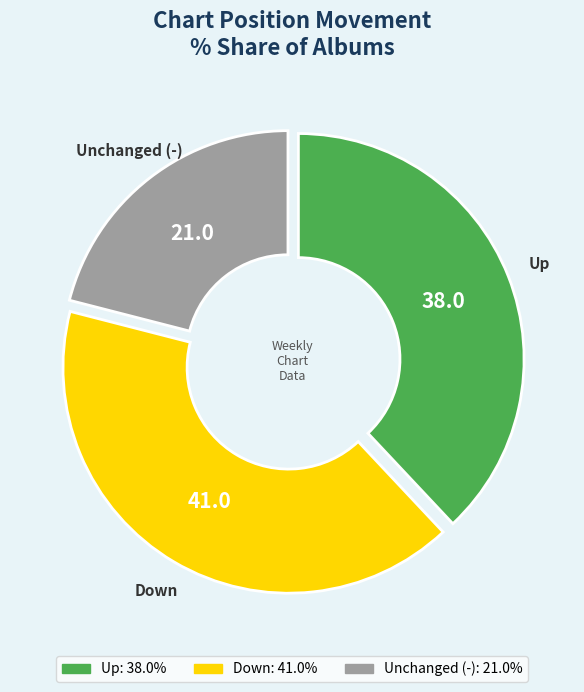

Does Down represent more than half of the total?

No